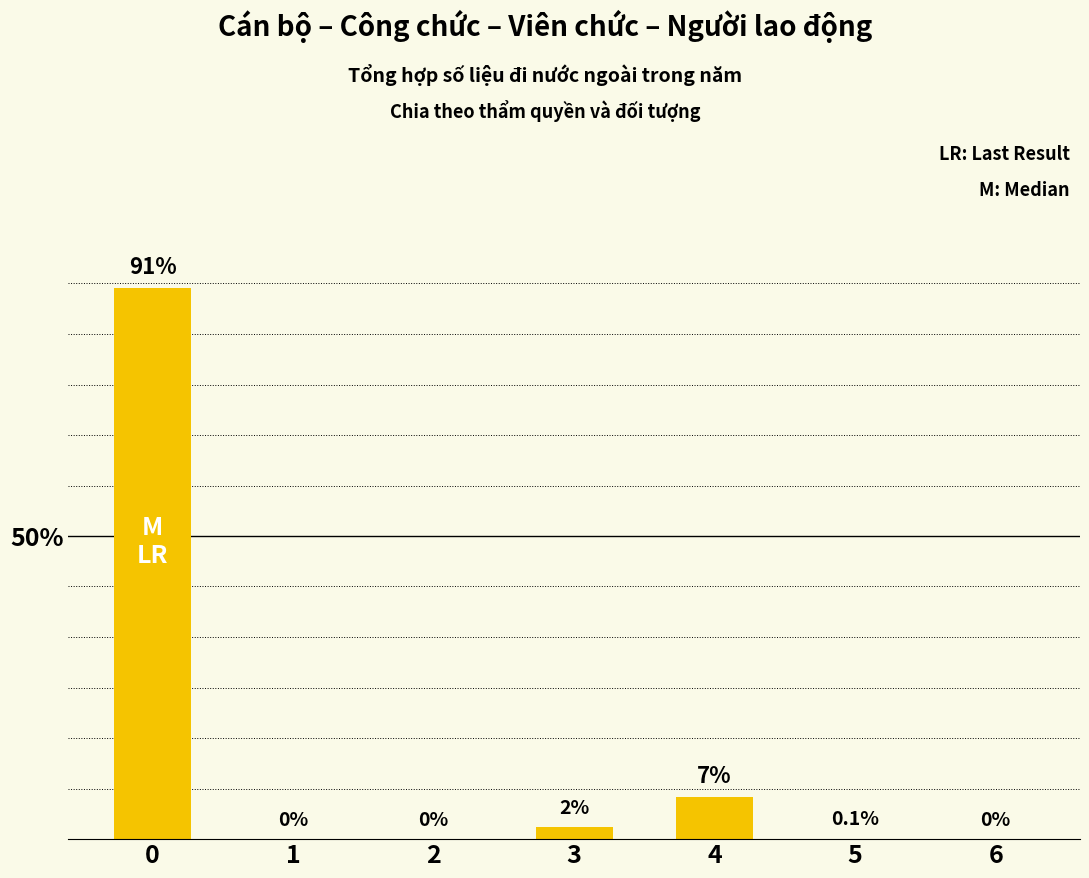

Are the bars horizontal?

No